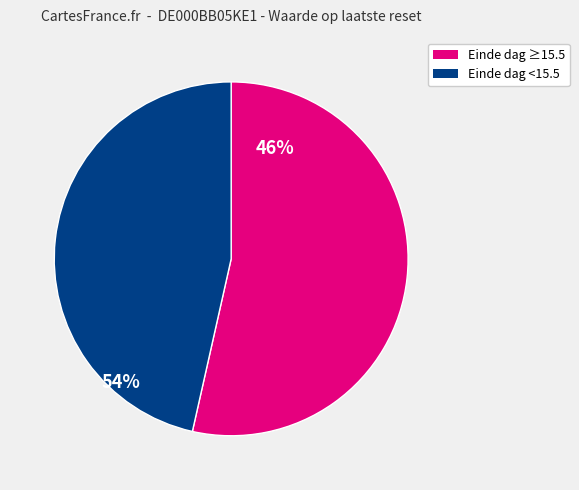

Does any single category account for the majority?

Yes